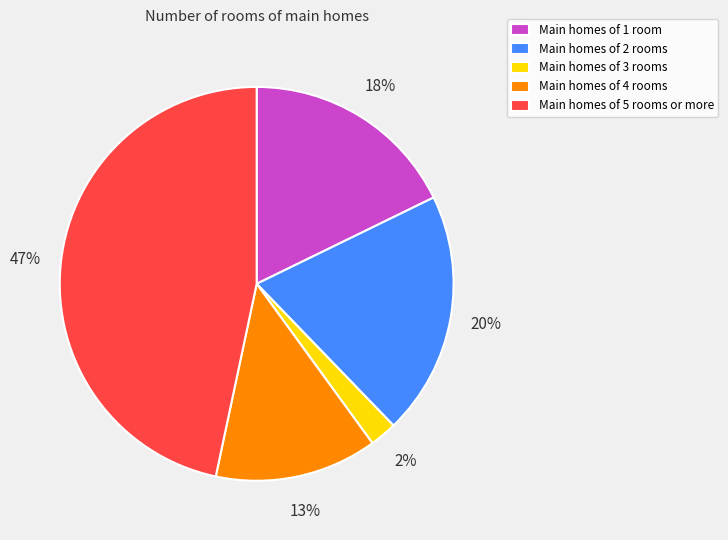

How many segments does this pie chart have?

5